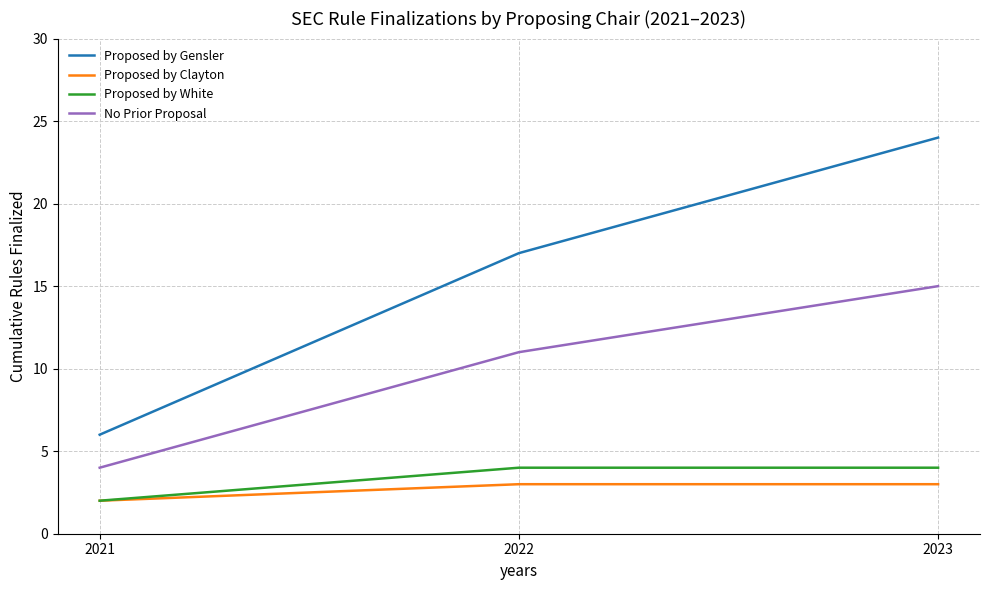

Which category has the lowest value in the No Prior Proposal series?

2021